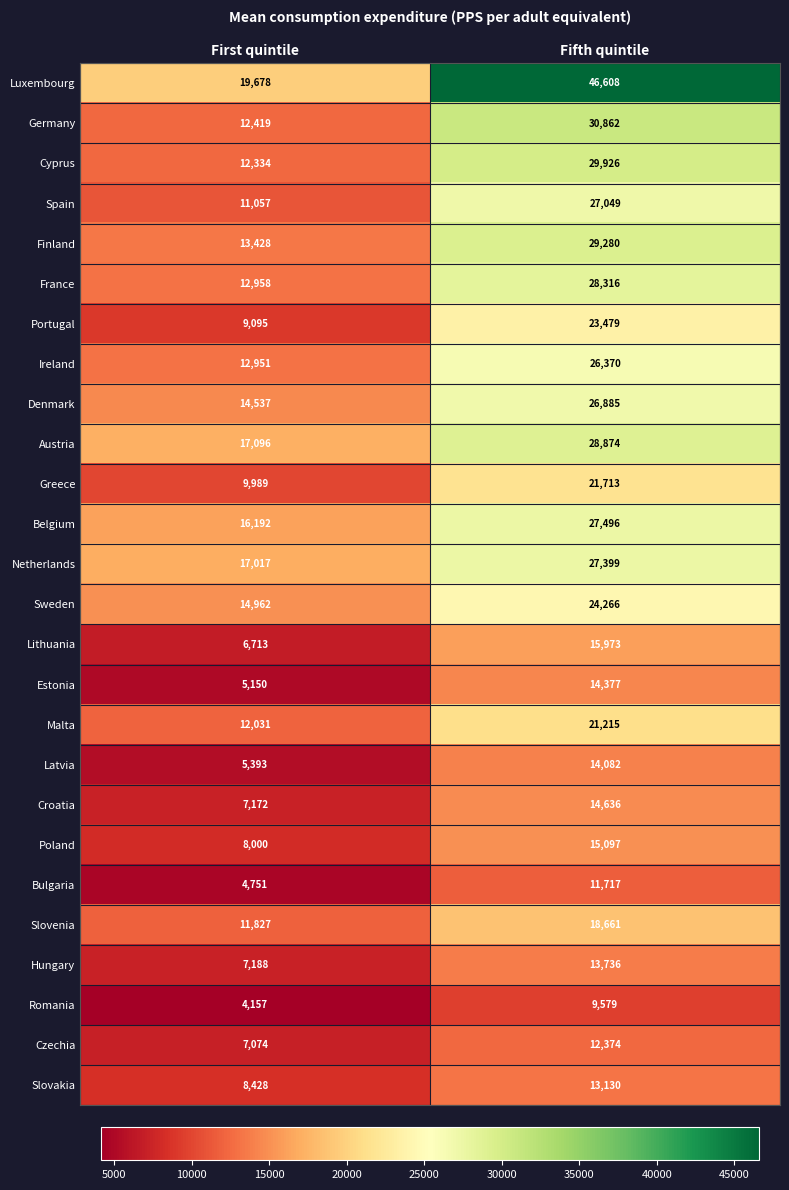

At First quintile, list the series in order from smallest to largest.

Romania, Bulgaria, Estonia, Latvia, Lithuania, Czechia, Croatia, Hungary, Poland, Slovakia, Portugal, Greece, Spain, Slovenia, Malta, Cyprus, Germany, Ireland, France, Finland, Denmark, Sweden, Belgium, Netherlands, Austria, Luxembourg